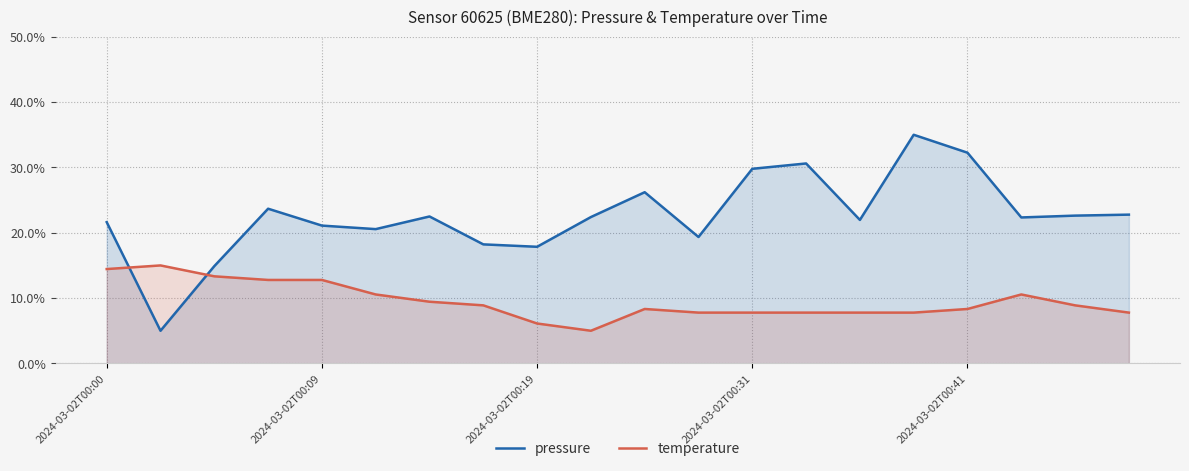

How many series are shown in this chart?

2